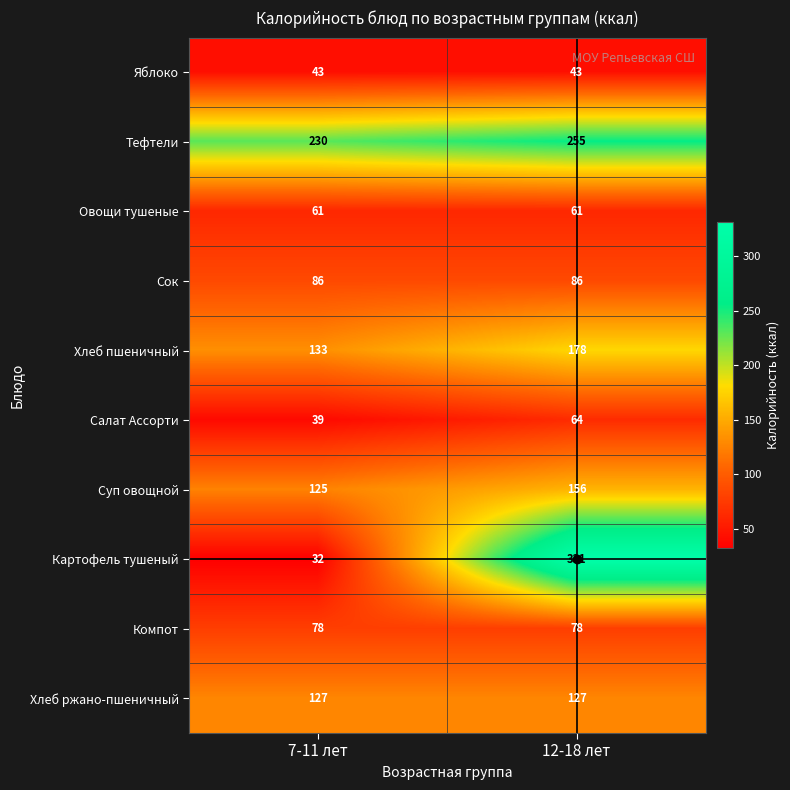

What is the sum of all Хлеб пшеничный values?

311